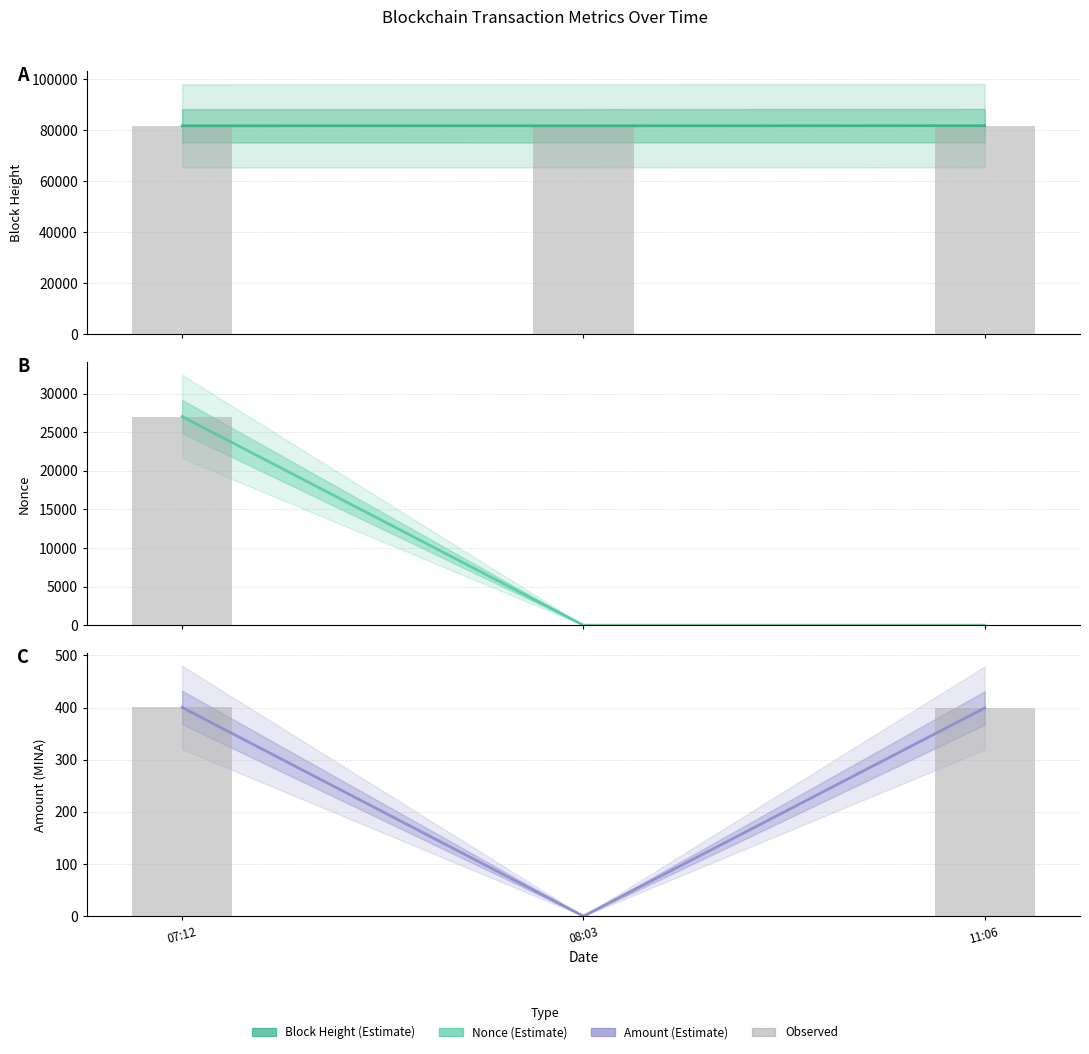

What position from the right is 11:06?

1